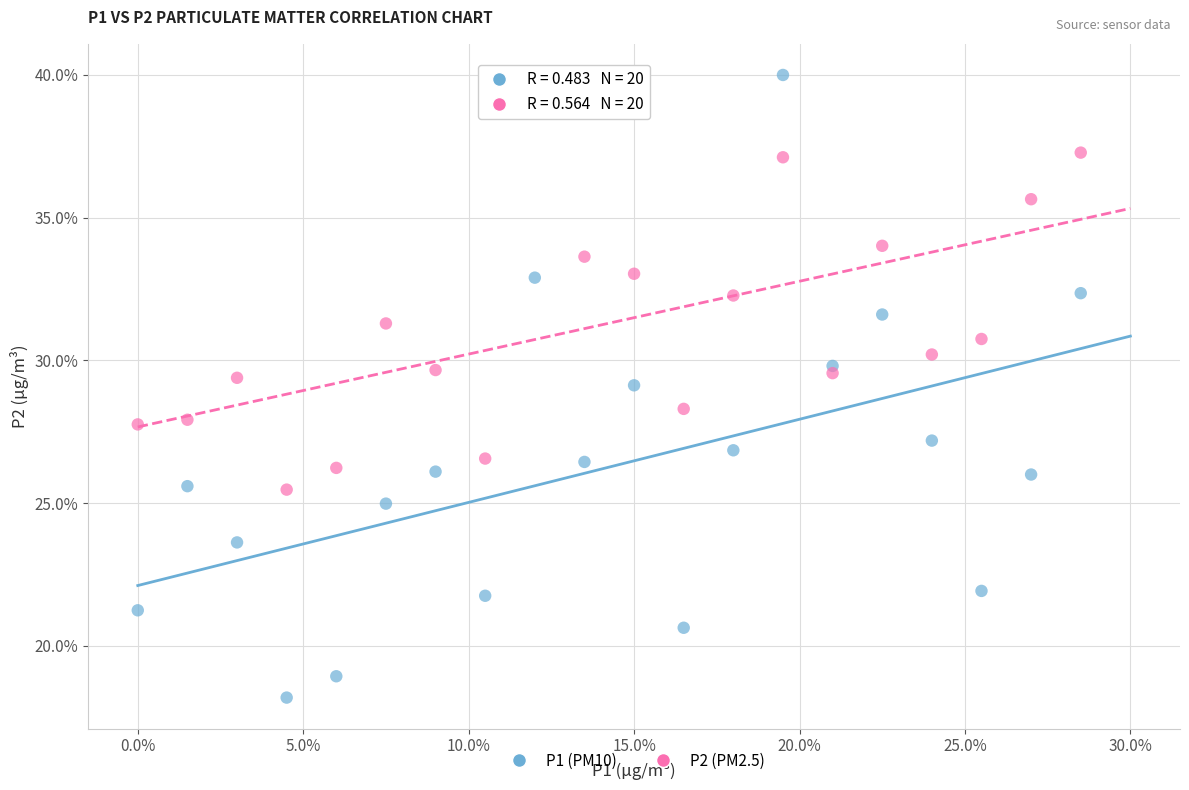

Which series reaches the minimum Y coordinate?

P1 (PM10)